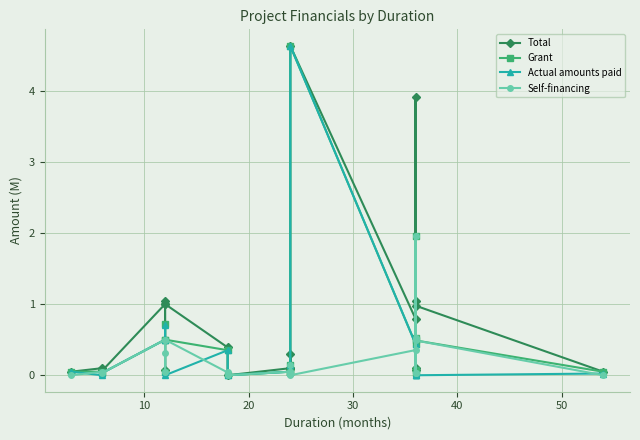

Reading right to left, what are all the values shown in this chart?

Total: 0.0	1.0	0.1	3.9	1.0	0.1	0.8	4.6	0.1	0.1	0.3	0.1	0.0	0.4	1.0	0.1	1.0	1.0	0.1	0.1	0.1
Grant: 0.0	0.5	0.1	2.0	0.5	0.0	0.4	4.6	0.0	0.0	0.1	0.0	0.0	0.4	0.5	0.0	0.7	0.5	0.0	0.0	0.1
Actual amounts paid: 0.0	0.0	0.0	0.0	0.5	0.0	0.4	4.6	0.0	0.0	0.1	0.0	0.0	0.4	0.0	0.0	0.7	0.5	0.0	0.0	0.1
Self-financing: 0.0	0.5	0.0	2.0	0.5	0.0	0.4	0.0	0.0	0.0	0.1	0.0	0.0	0.0	0.5	0.0	0.3	0.5	0.0	0.0	0.0